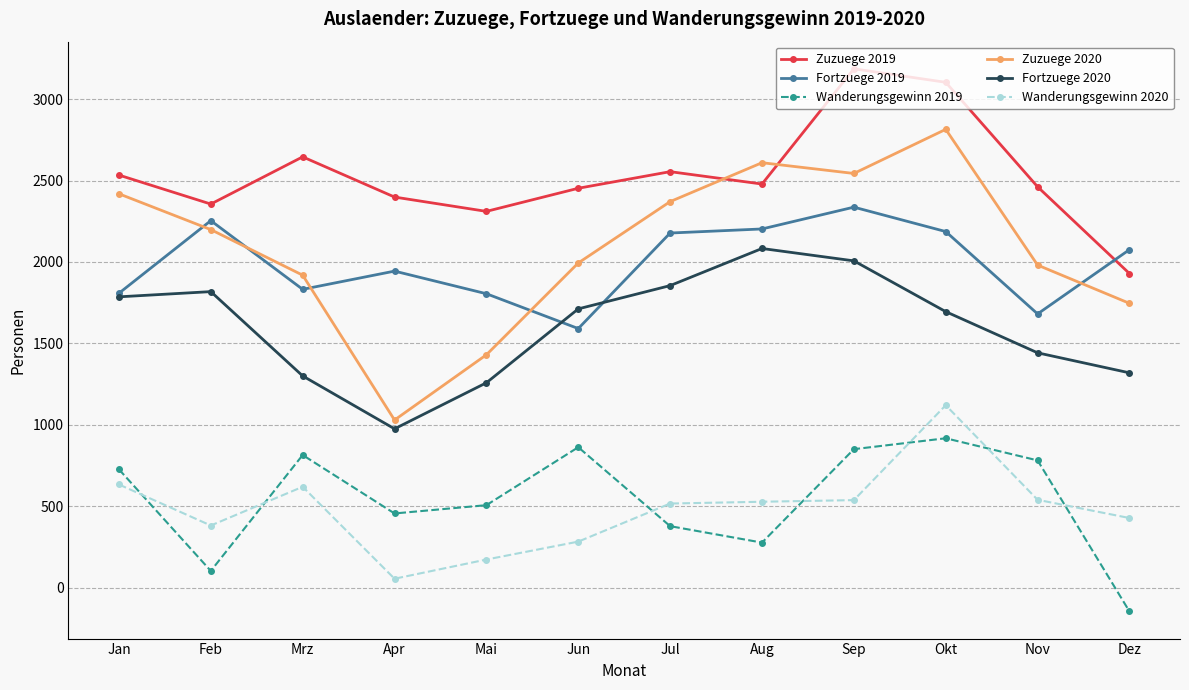

At which category does the chart reach its minimum across all series?

Dez